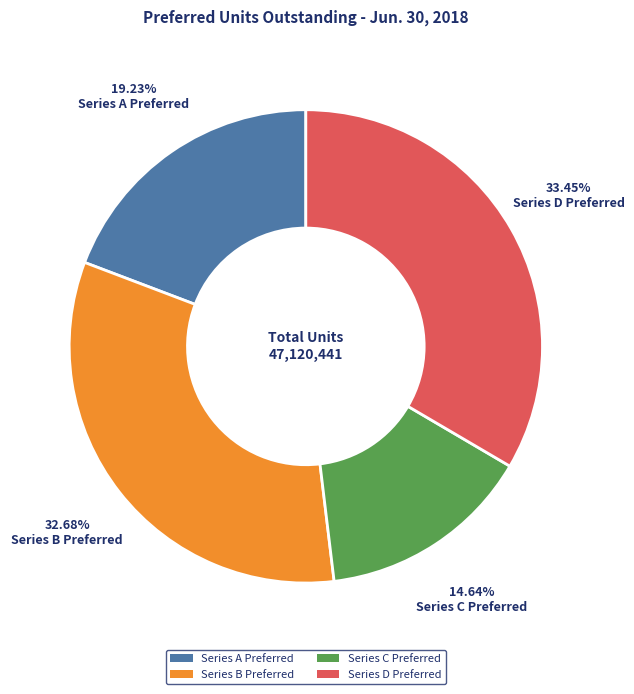

To the nearest percent, what is the difference between the Series B Preferred and Series A Preferred slice percentages?

13%